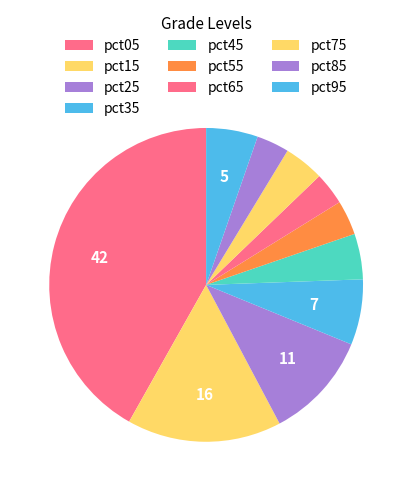

How many segments does this pie chart have?

10